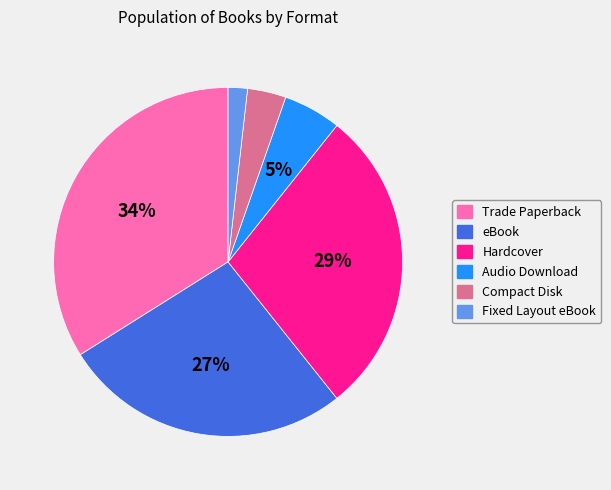

Does eBook represent more than half of the total?

No